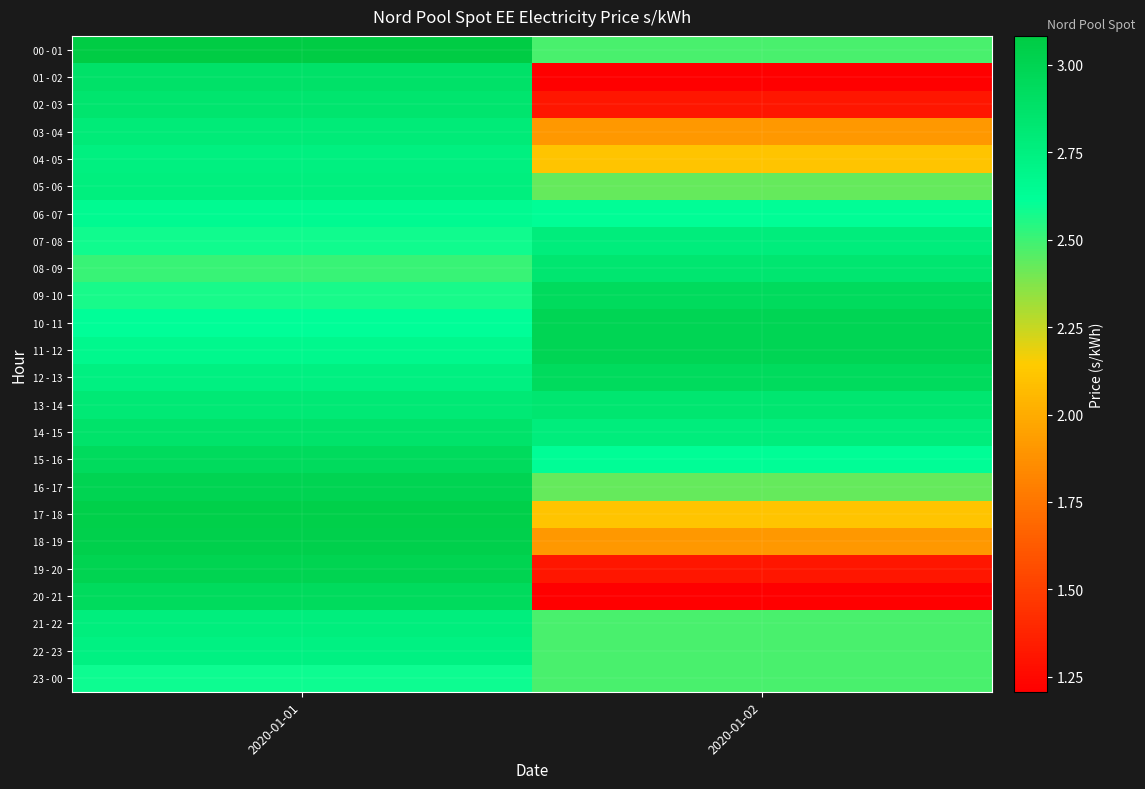

At which category is the sum across all series the highest?

2020-01-01